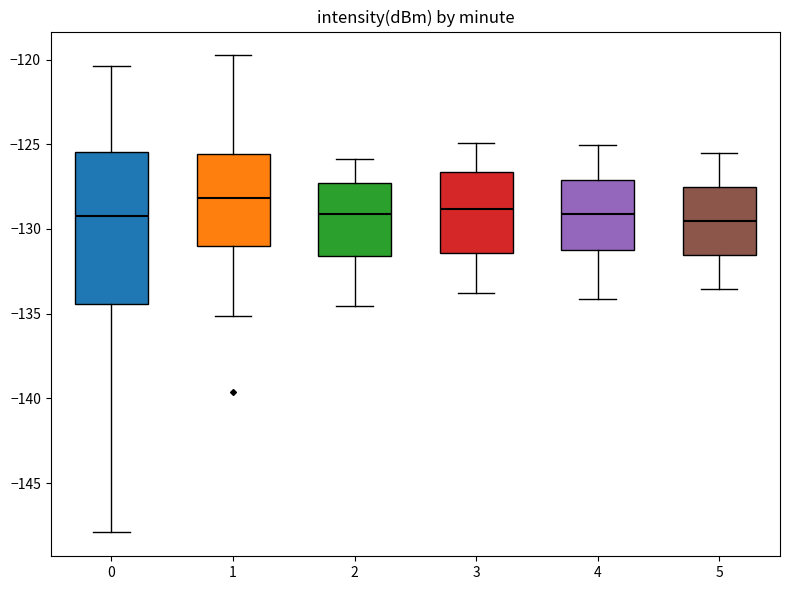

Where is the lower edge of the box at x = 5 on the y-axis? The values are not printed on the chart, so give them approximately, as read against the axis.

-131.5